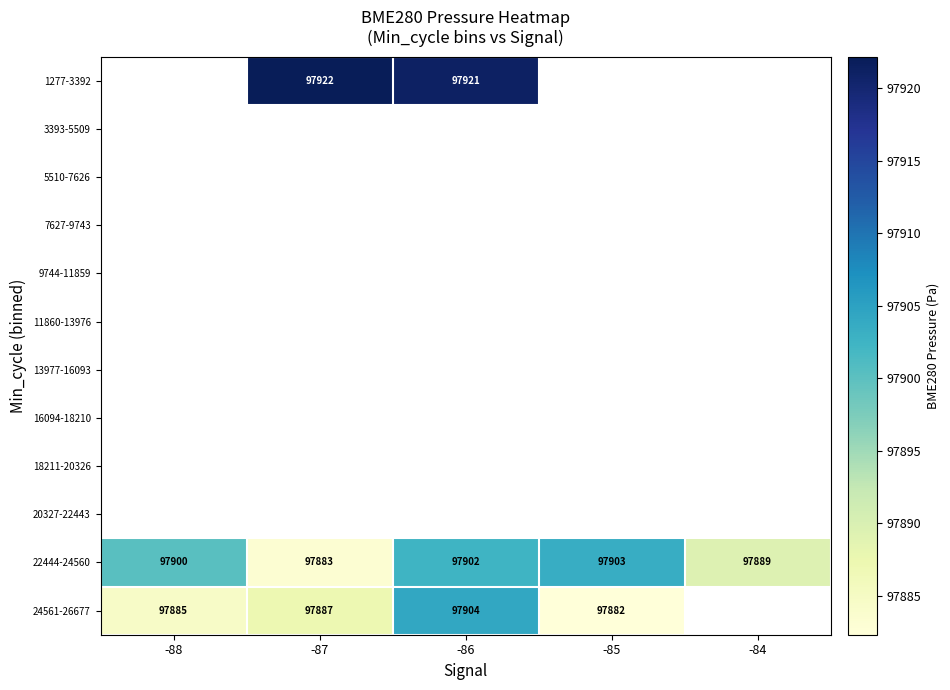

How many series are shown in this chart?

12